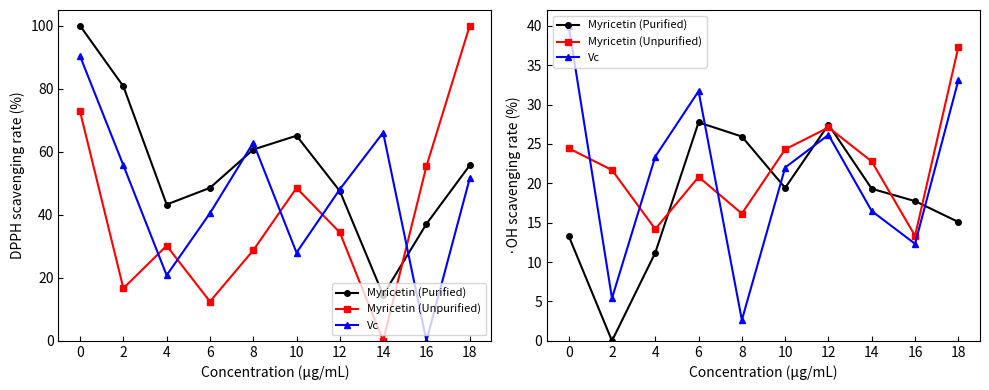

The Myricetin (Unpurified) series shows 30.8 at 14. True or false?

False